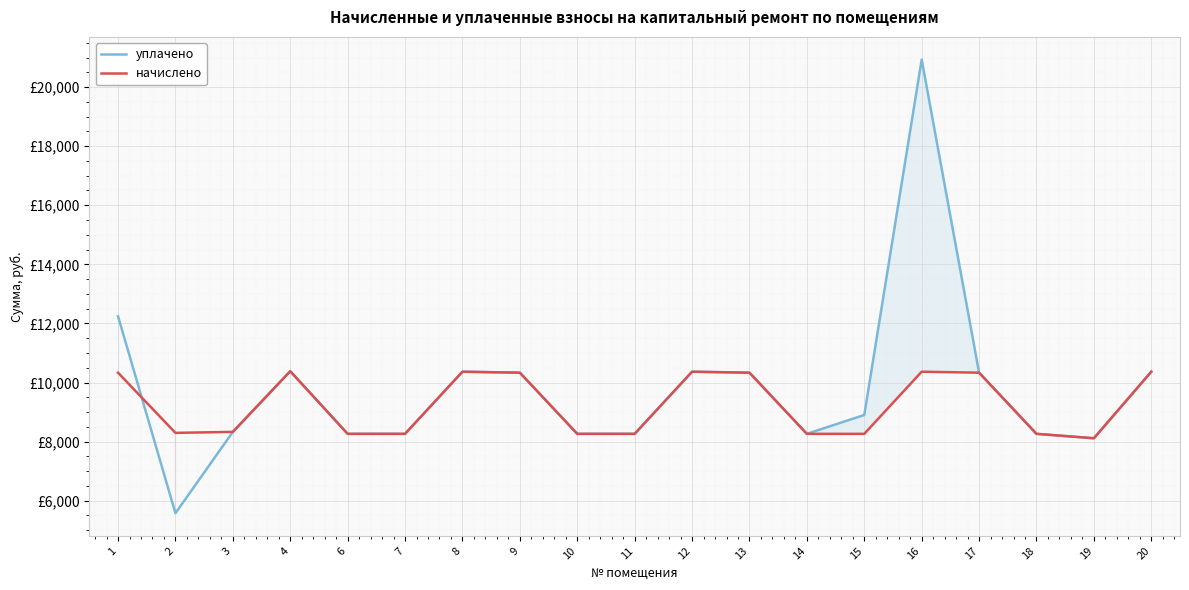

Reading left to right, what are all the values shown in this chart?

уплачено: 1=12241.0	2=5576.9	3=8329.7	4=10383.1	6=8263.4	7=8263.4	8=10366.6	9=10333.4	10=8263.4	11=8263.4	12=10366.6	13=10333.4	14=8263.4	15=8902.2	16=20931.1	17=10333.4	18=8263.4	19=8114.4	20=10366.6
начислено: 1=10333.4	2=8296.6	3=8329.7	4=10383.1	6=8263.4	7=8263.4	8=10366.6	9=10333.4	10=8263.4	11=8263.4	12=10366.6	13=10333.4	14=8263.4	15=8263.4	16=10366.6	17=10333.4	18=8263.4	19=8114.4	20=10366.6